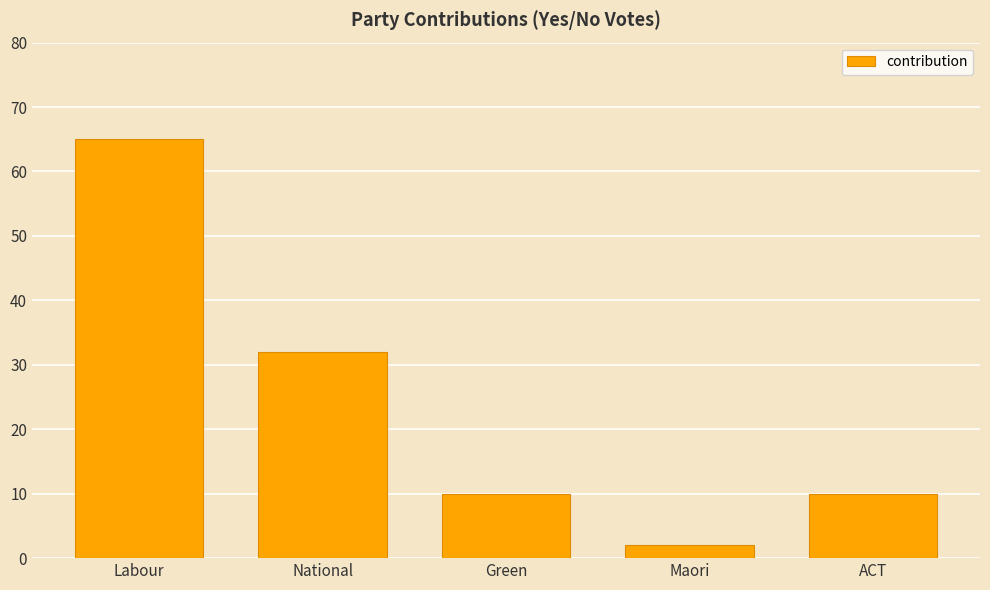

Reading left to right, transcribe all the data shown in this chart.

Labour=65	National=32	Green=10	Maori=2	ACT=10